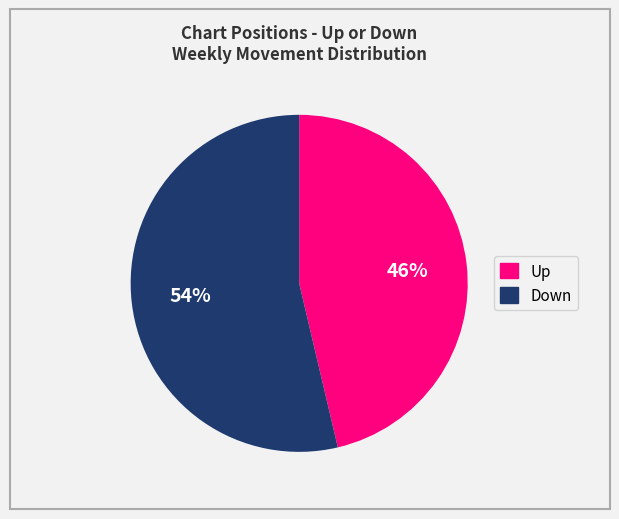

To the nearest percent, what is the average slice percentage?

50%